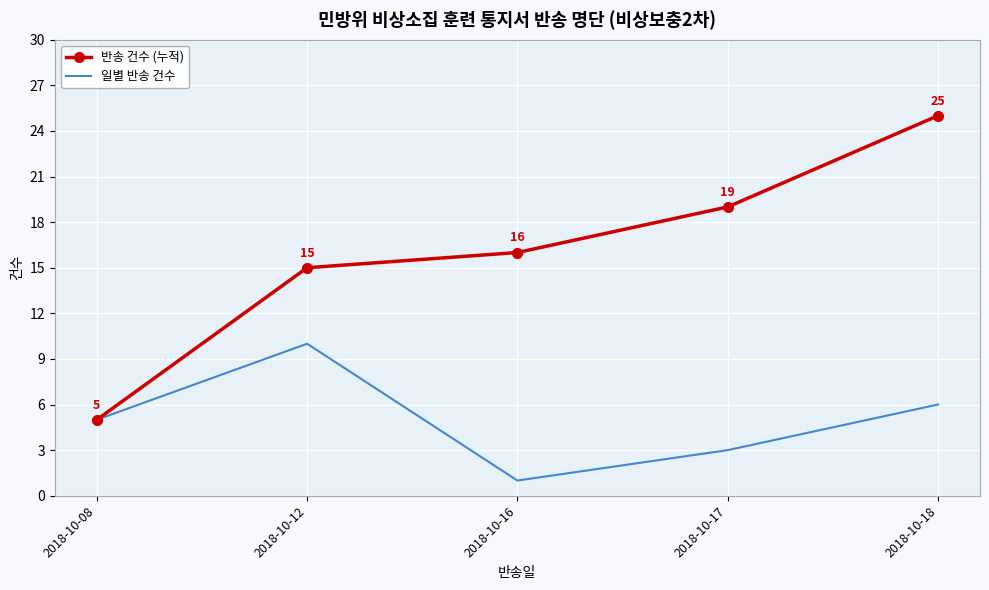

What is the maximum value shown in the chart?

25